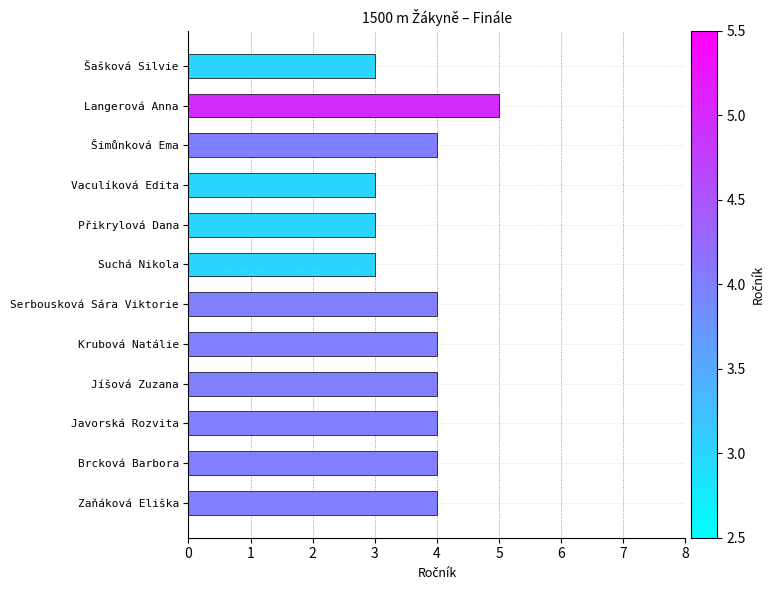

What value does the data have at Serbousková Sára Viktorie?

4